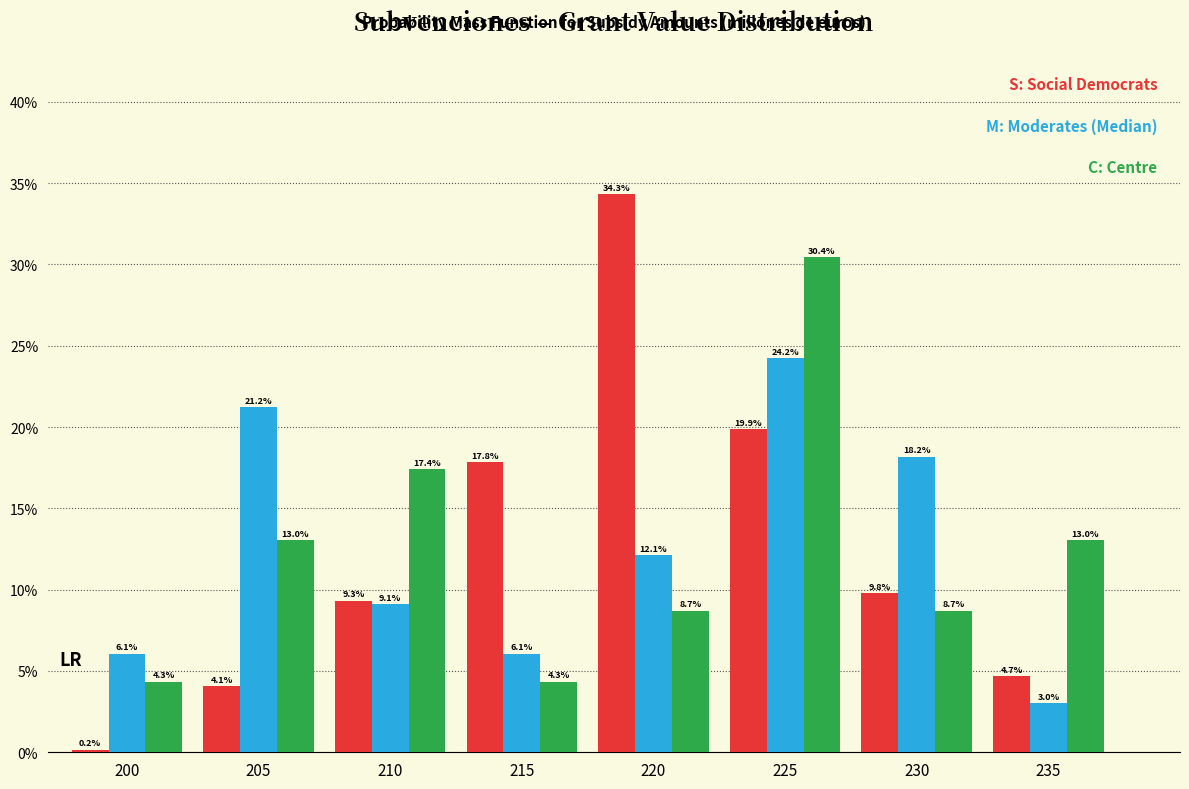

Which category has the lowest value across all series?

200